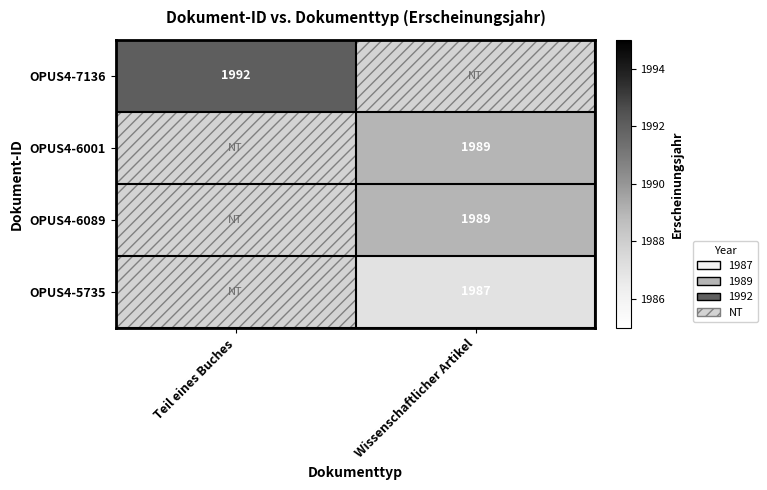

True or false: OPUS4-7136 has a value of 1992 at Teil eines Buches.

True